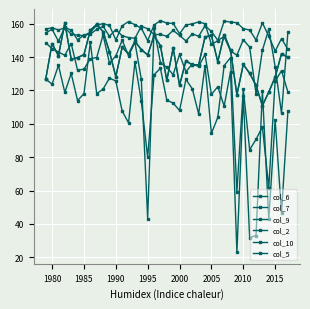

Does the chart have visible grid lines?

Yes